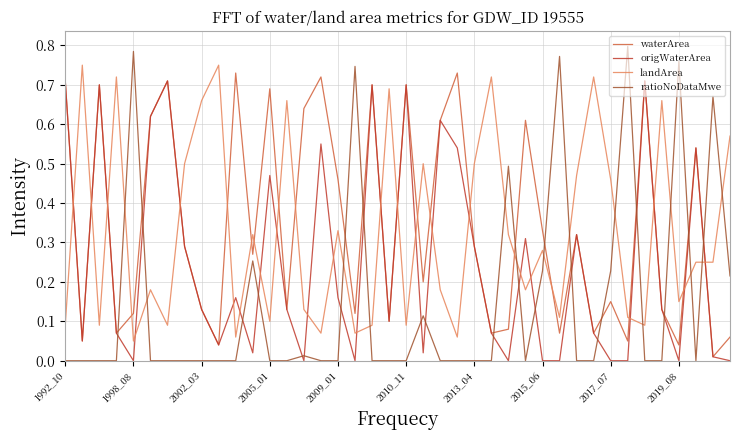

Which series ends up on top after the final intersection of ratioNoDataMwe and waterArea?

ratioNoDataMwe